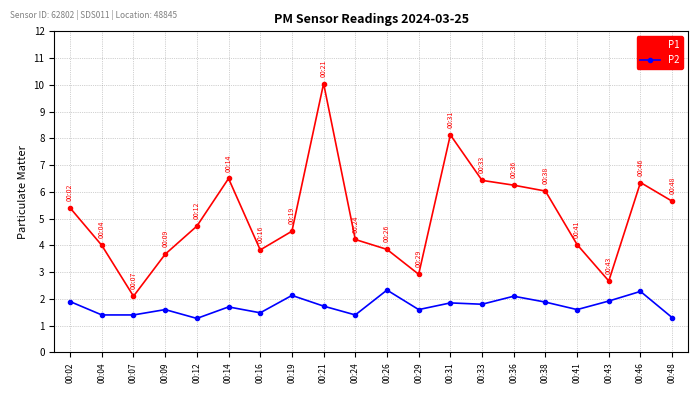

At which category does P1 reach its first local valley?

00:07